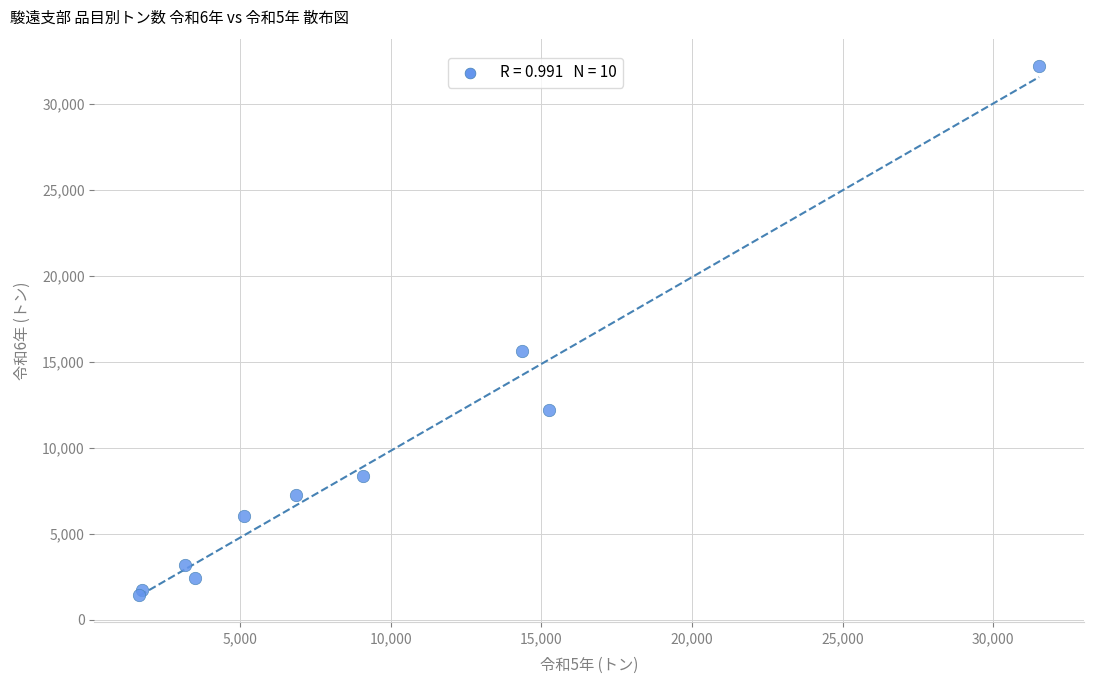

What Y value in the scatter plot is closest to 16810?

15628